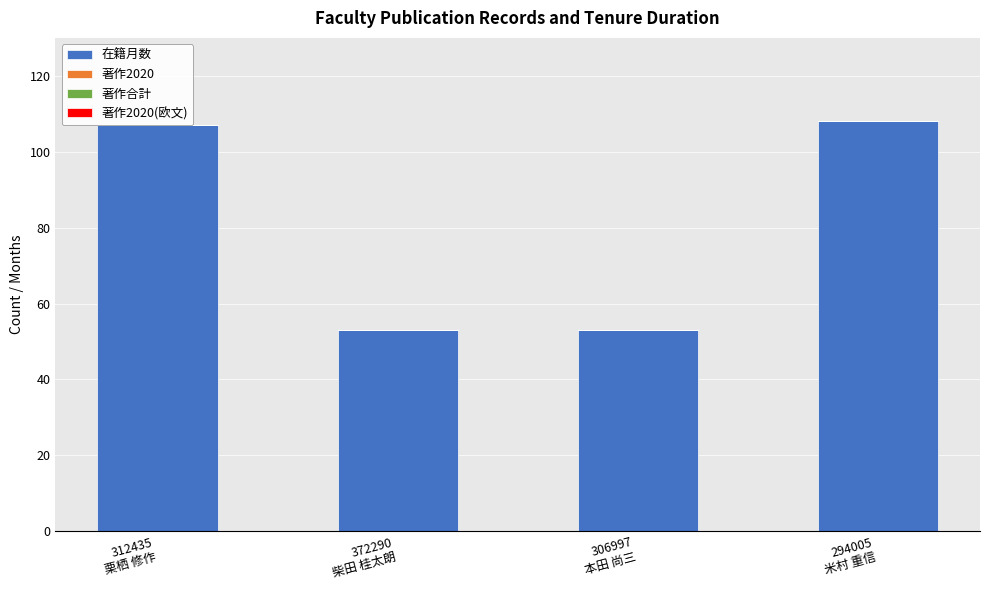

What position from the right is 306997
本田 尚三?

2